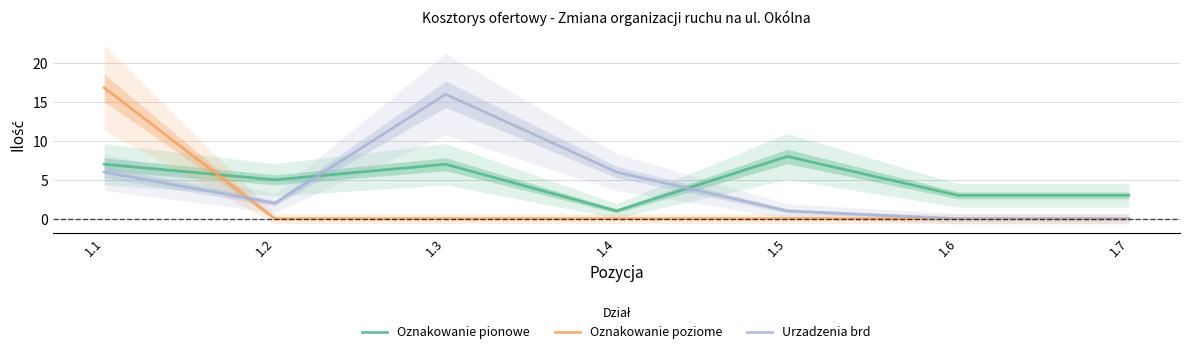

How many values in the Oznakowanie poziome series exceed 0?

1